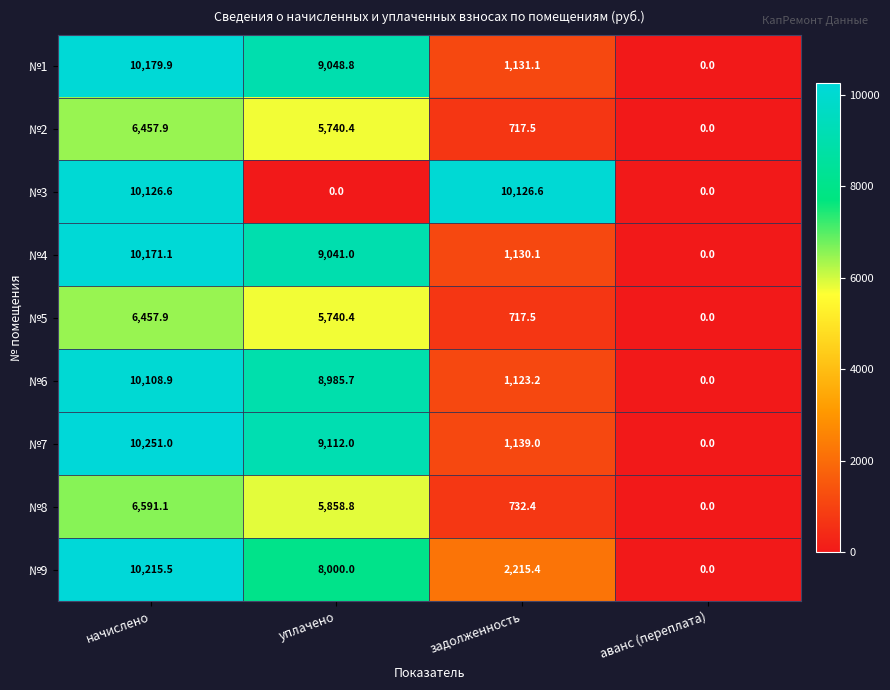

At which label does №7 reach its peak?

начислено